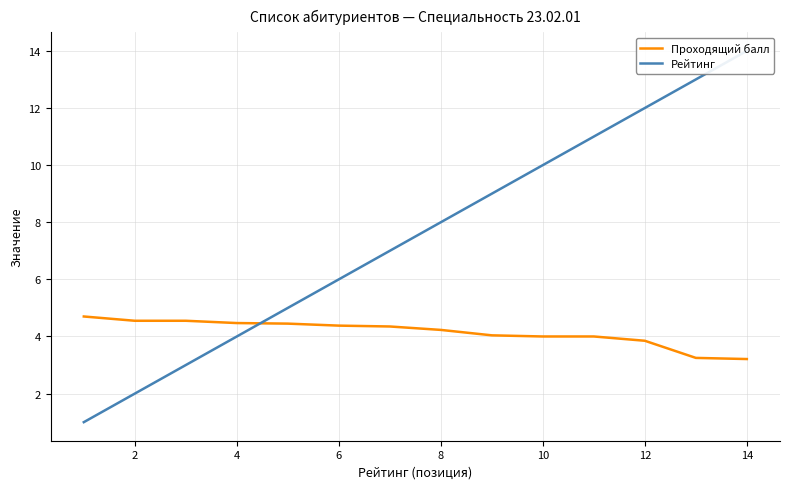

What is the sum of all Проходящий балл values?

58.0